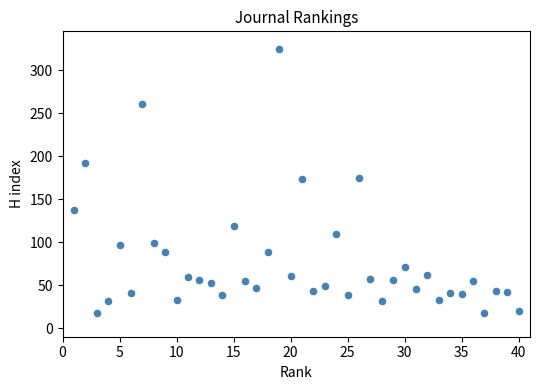

What is the range of Y values (max minus min)?

307